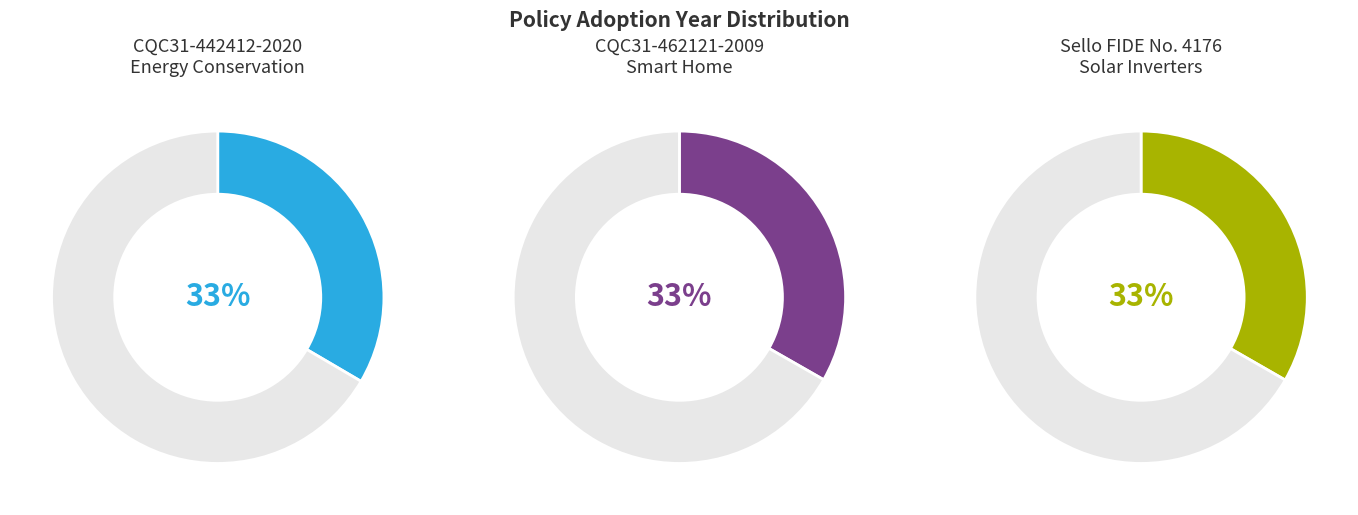

Approximately how many times larger is the value at CQC31-442412-2020 compared to Sello FIDE No. 4176?

1.0